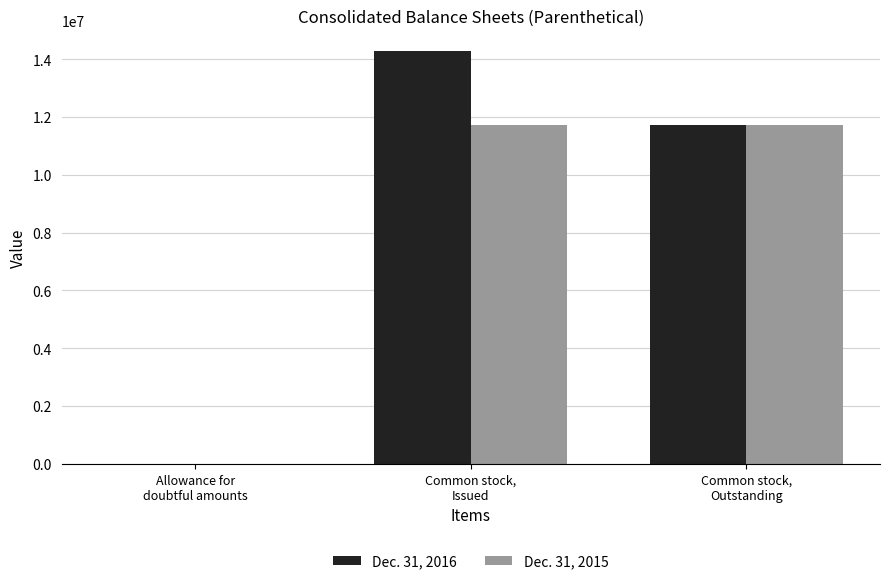

Which series has the largest range (max minus min)?

Dec. 31, 2016